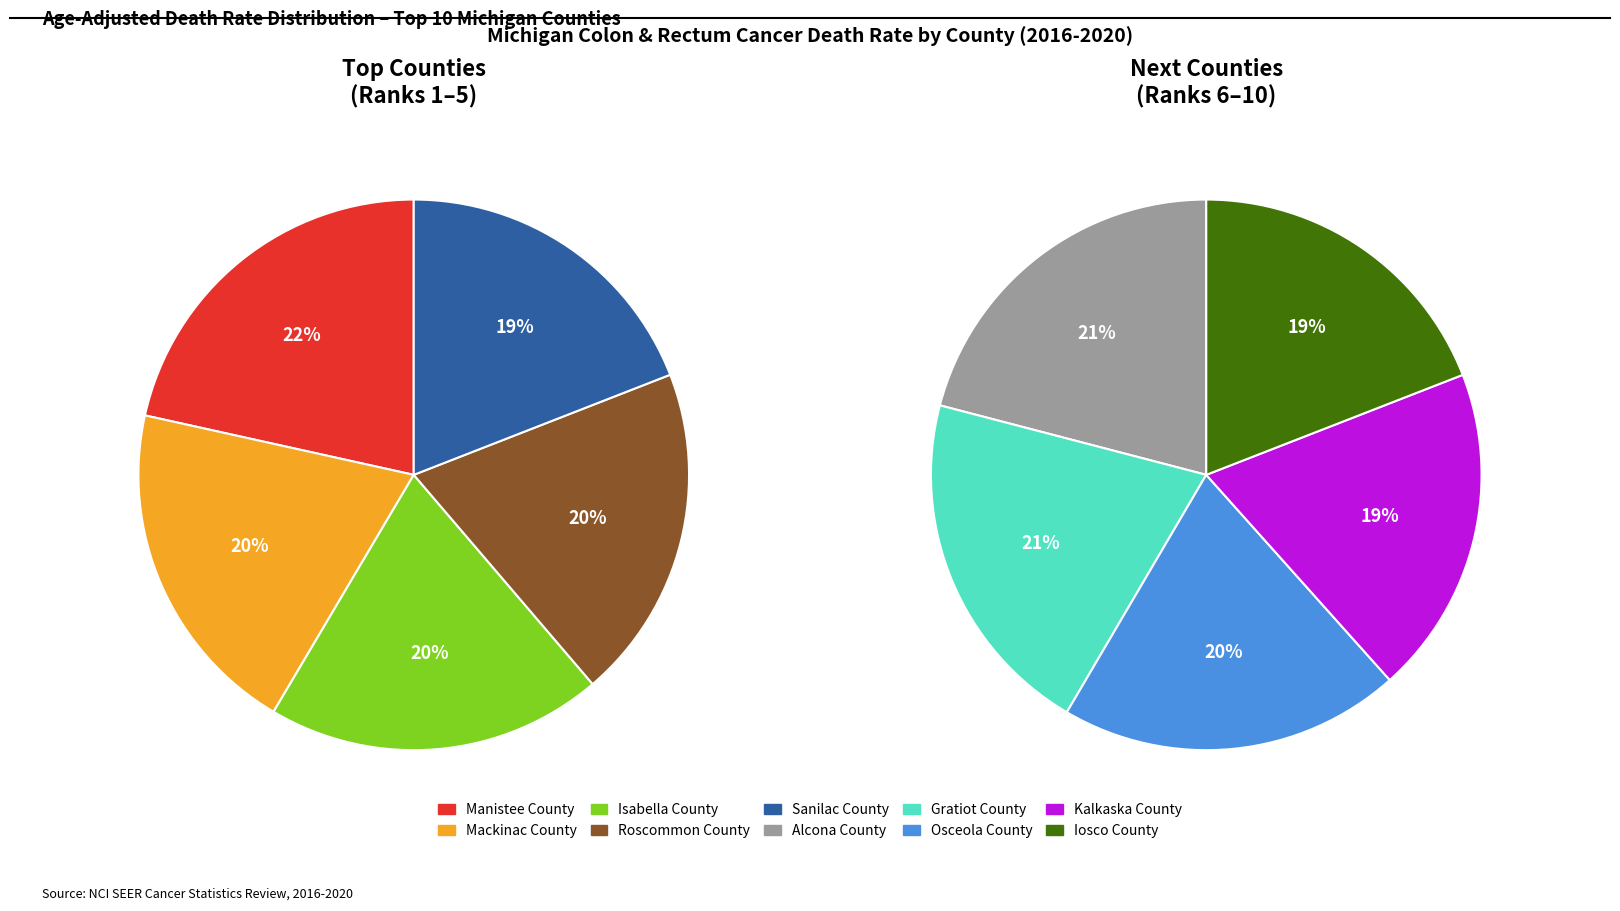

Is Isabella County the majority of the pie?

No